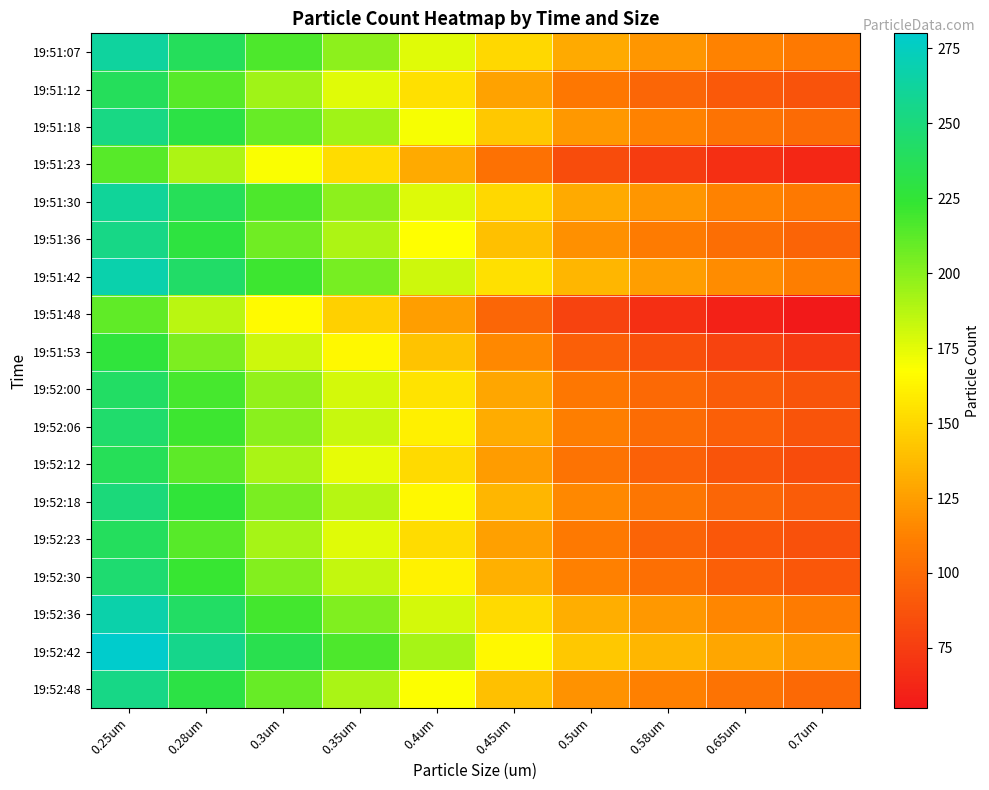

Reading left to right, what are all the values shown in this chart?

19:51:07: 0.25um=263	0.28um=238	0.3um=216	0.35um=199	0.4um=176	0.45um=150	0.5um=130	0.58um=121	0.65um=113	0.7um=108
19:51:12: 0.25um=238	0.28um=214	0.3um=193	0.35um=176	0.4um=154	0.45um=127	0.5um=107	0.58um=98	0.65um=91	0.7um=87
19:51:18: 0.25um=253	0.28um=230	0.3um=209	0.35um=193	0.4um=170	0.45um=143	0.5um=122	0.58um=113	0.65um=105	0.7um=100
19:51:23: 0.25um=214	0.28um=190	0.3um=169	0.35um=152	0.4um=130	0.45um=104	0.5um=84	0.58um=75	0.65um=68	0.7um=63
19:51:30: 0.25um=261	0.28um=237	0.3um=216	0.35um=199	0.4um=177	0.45um=150	0.5um=130	0.58um=121	0.65um=113	0.7um=108
19:51:36: 0.25um=254	0.28um=229	0.3um=207	0.35um=190	0.4um=167	0.45um=140	0.5um=119	0.58um=109	0.65um=102	0.7um=97
19:51:42: 0.25um=268	0.28um=243	0.3um=221	0.35um=205	0.4um=181	0.45um=154	0.5um=135	0.58um=125	0.65um=117	0.7um=111
19:51:48: 0.25um=211	0.28um=186	0.3um=165	0.35um=147	0.4um=125	0.45um=98	0.5um=78	0.58um=68	0.65um=60	0.7um=55
19:51:53: 0.25um=227	0.28um=203	0.3um=181	0.35um=164	0.4um=142	0.45um=115	0.5um=94	0.58um=85	0.65um=78	0.7um=73
19:52:00: 0.25um=242	0.28um=218	0.3um=197	0.35um=179	0.4um=156	0.45um=128	0.5um=107	0.58um=99	0.65um=92	0.7um=88
19:52:06: 0.25um=244	0.28um=221	0.3um=200	0.35um=183	0.4um=161	0.45um=131	0.5um=111	0.58um=101	0.65um=94	0.7um=88
19:52:12: 0.25um=237	0.28um=212	0.3um=191	0.35um=174	0.4um=151	0.45um=124	0.5um=105	0.58um=95	0.65um=88	0.7um=84
19:52:18: 0.25um=250	0.28um=226	0.3um=204	0.35um=187	0.4um=164	0.45um=135	0.5um=115	0.58um=106	0.65um=98	0.7um=92
19:52:23: 0.25um=239	0.28um=214	0.3um=192	0.35um=176	0.4um=152	0.45um=126	0.5um=108	0.58um=97	0.65um=90	0.7um=86
19:52:30: 0.25um=246	0.28um=222	0.3um=201	0.35um=184	0.4um=162	0.45um=133	0.5um=112	0.58um=103	0.65um=94	0.7um=90
19:52:36: 0.25um=267	0.28um=242	0.3um=219	0.35um=202	0.4um=179	0.45um=151	0.5um=132	0.58um=122	0.65um=114	0.7um=109
19:52:42: 0.25um=280	0.28um=256	0.3um=234	0.35um=216	0.4um=192	0.45um=164	0.5um=143	0.58um=135	0.65um=128	0.7um=122
19:52:48: 0.25um=254	0.28um=230	0.3um=209	0.35um=191	0.4um=168	0.45um=140	0.5um=120	0.58um=112	0.65um=105	0.7um=99